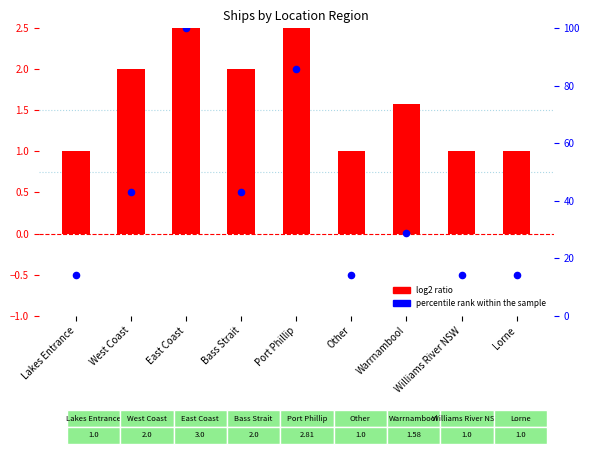

At how many categories does at least one series exceed 55?

2